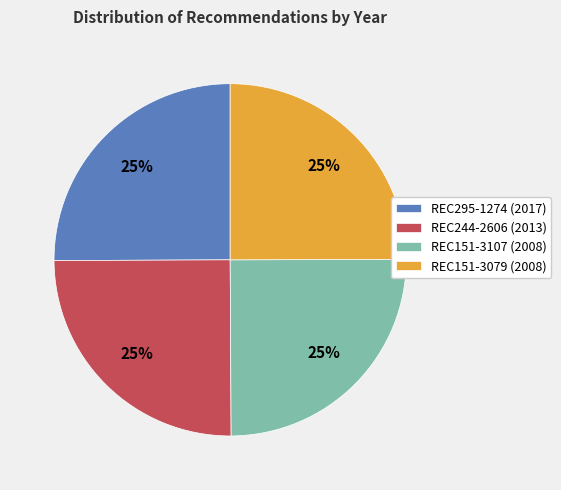

The REC151-3107 slice represents 31% of the pie. True or false?

False